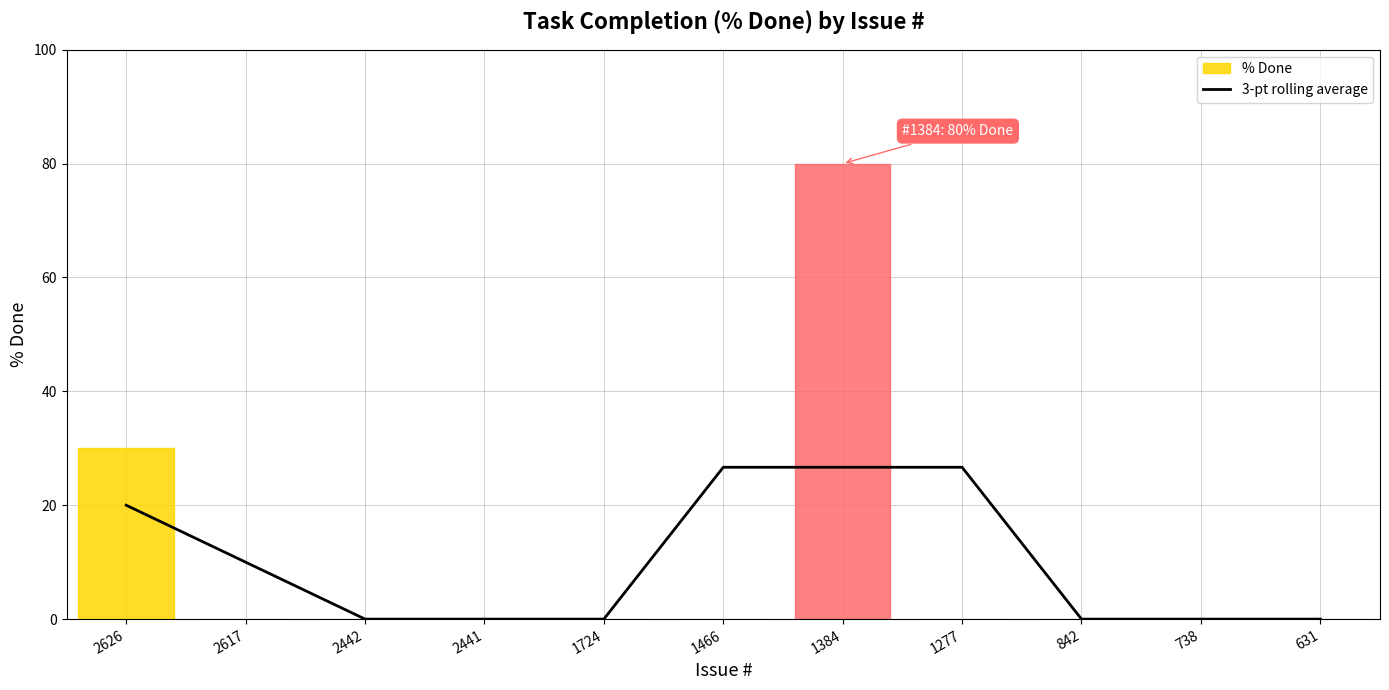

What is the maximum value for 3-pt rolling average?

26.7